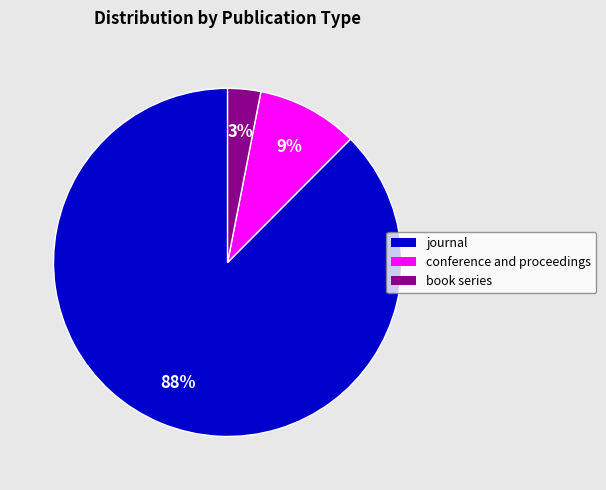

To the nearest percent, what portion does journal represent?

88%